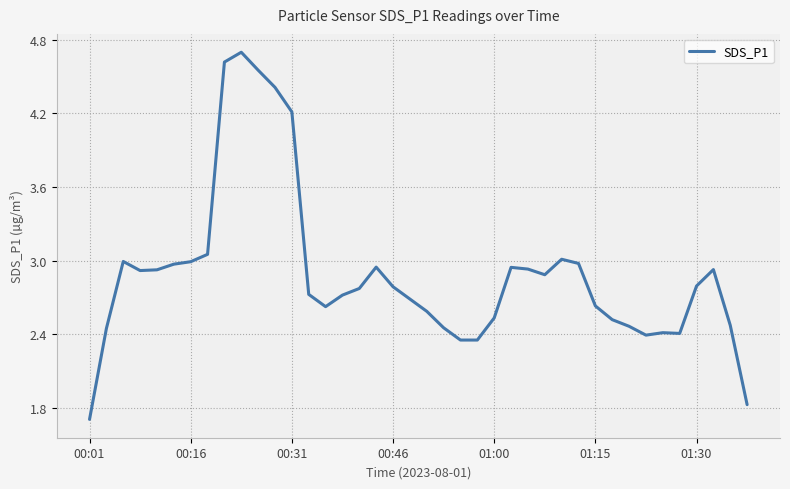

What is the maximum value shown in the chart?

4.7